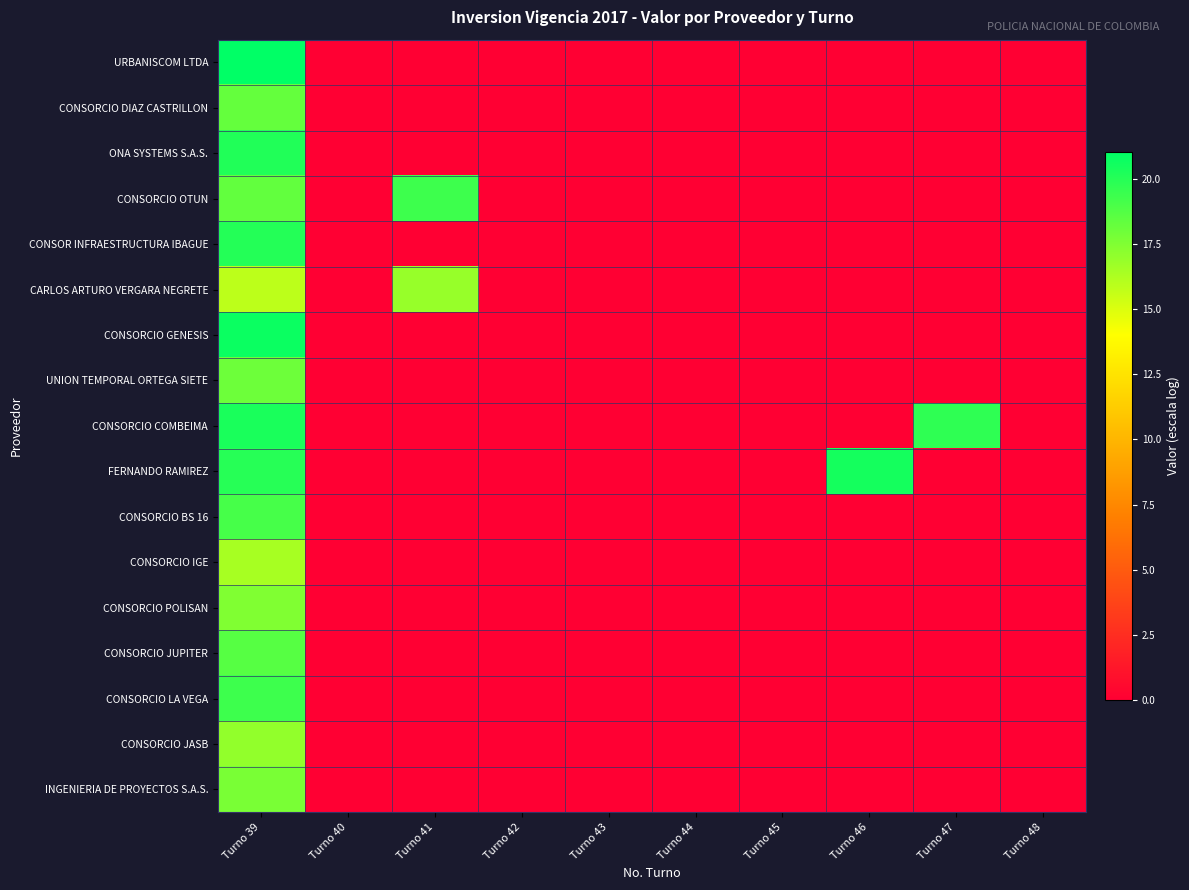

At how many categories does at least one series exceed 17?

4